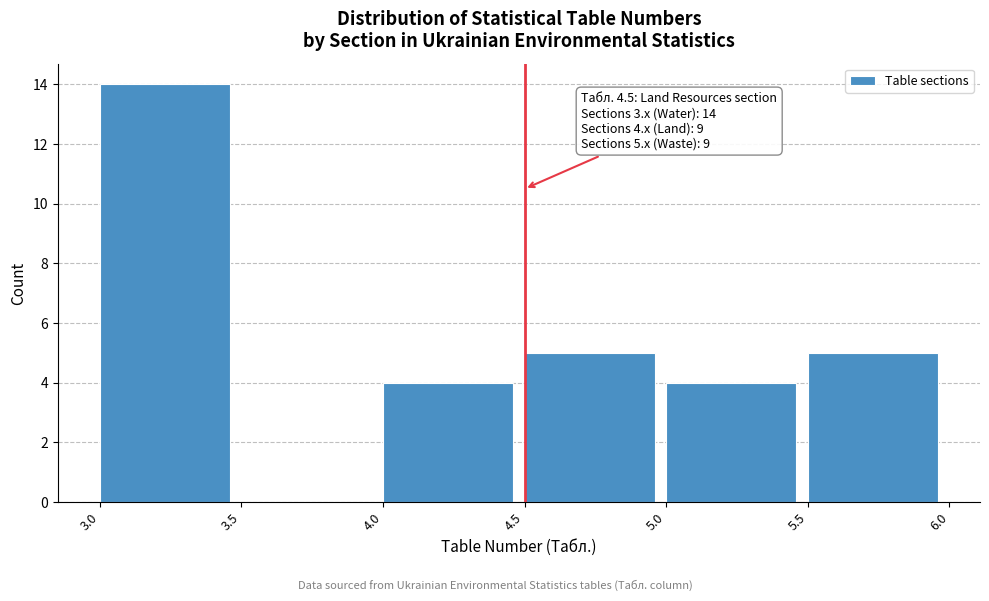

Which range on the x-axis has the tallest bar?

3.0 to 3.5